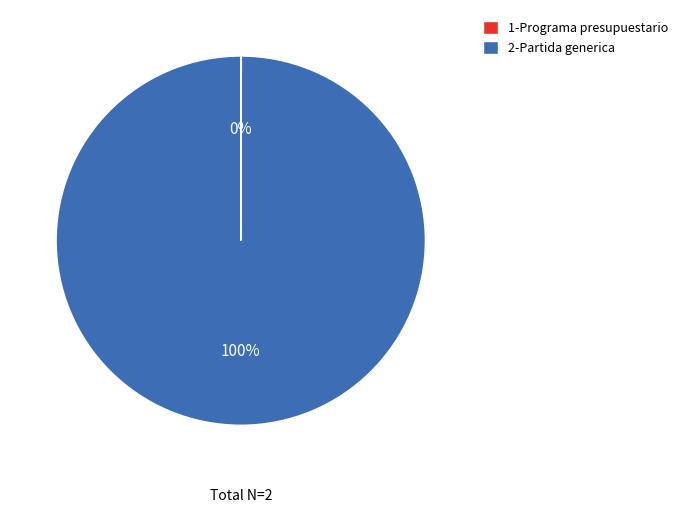

The 2-Partida generica slice represents 100% of the pie. True or false?

True